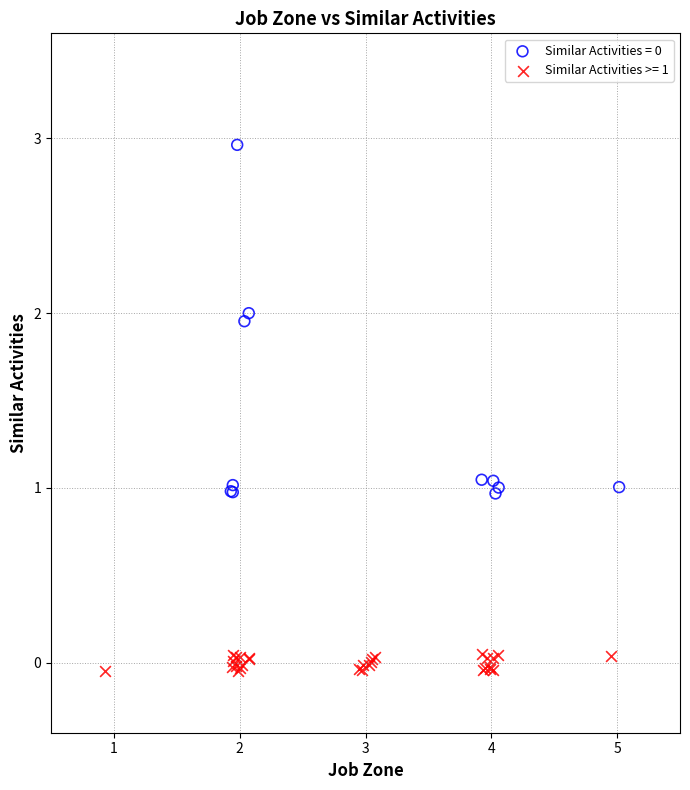

Which series contains the lowest Y value?

Similar Activities >= 1